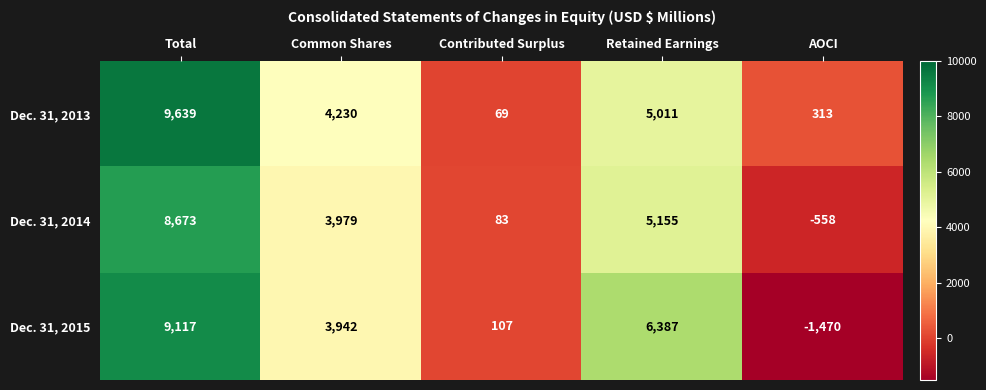

How many negative values does the Dec. 31, 2014 series have?

1